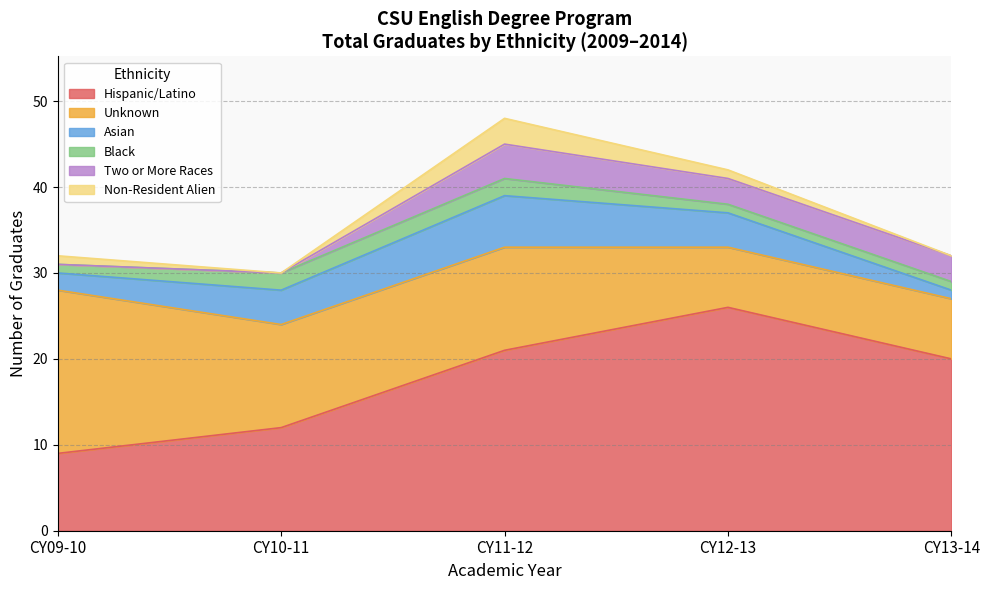

Does the chart display data point markers on the line(s)?

No